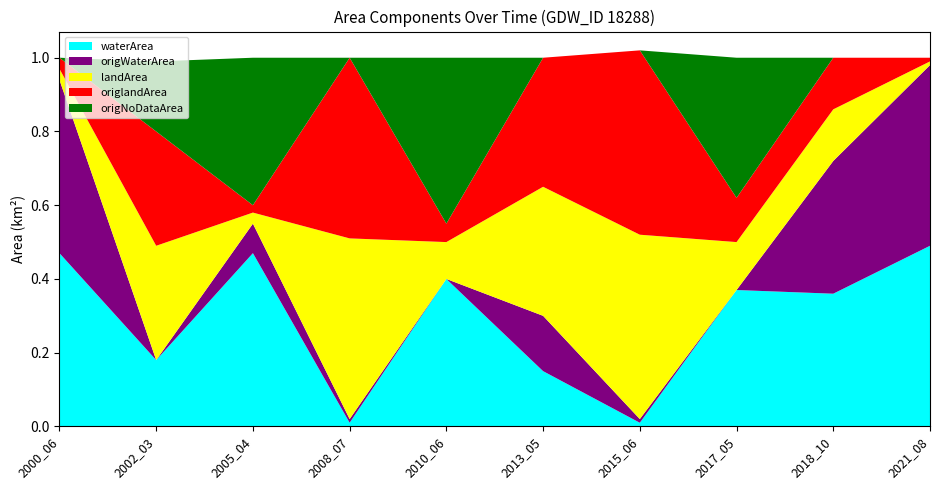

Reading right to left, list all the values displayed in this chart.

waterArea: 0.5	0.4	0.4	0.0	0.1	0.4	0.0	0.5	0.2	0.5
origWaterArea: 0.5	0.4	0.0	0.0	0.1	0.0	0.0	0.1	0.0	0.5
landArea: 0.0	0.1	0.1	0.5	0.3	0.1	0.5	0.0	0.3	0.0
origlandArea: 0.0	0.1	0.1	0.5	0.3	0.1	0.5	0.0	0.3	0.0
origNoDataArea: 0.0	0.0	0.4	0.0	0.0	0.5	0.0	0.4	0.2	0.0